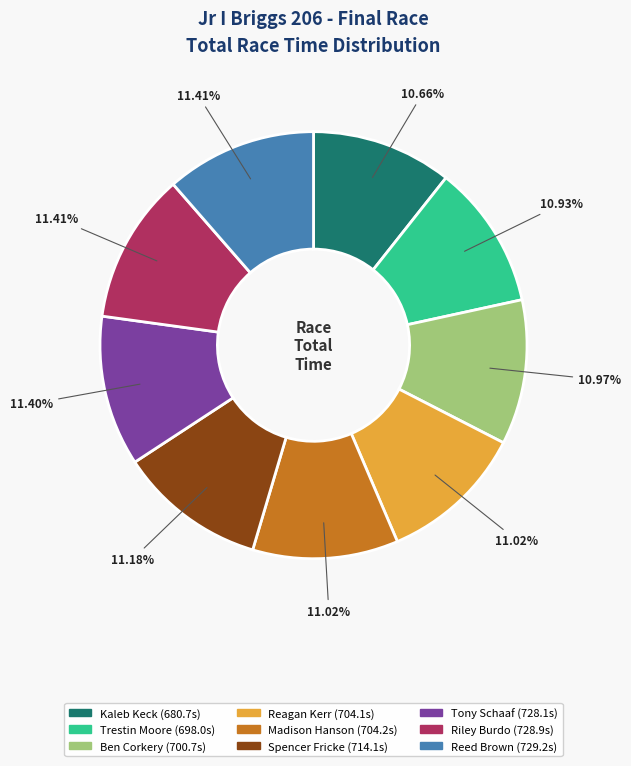

What is the ratio of the value at Ben Corkery to the value at Tony Schaaf?

1.0